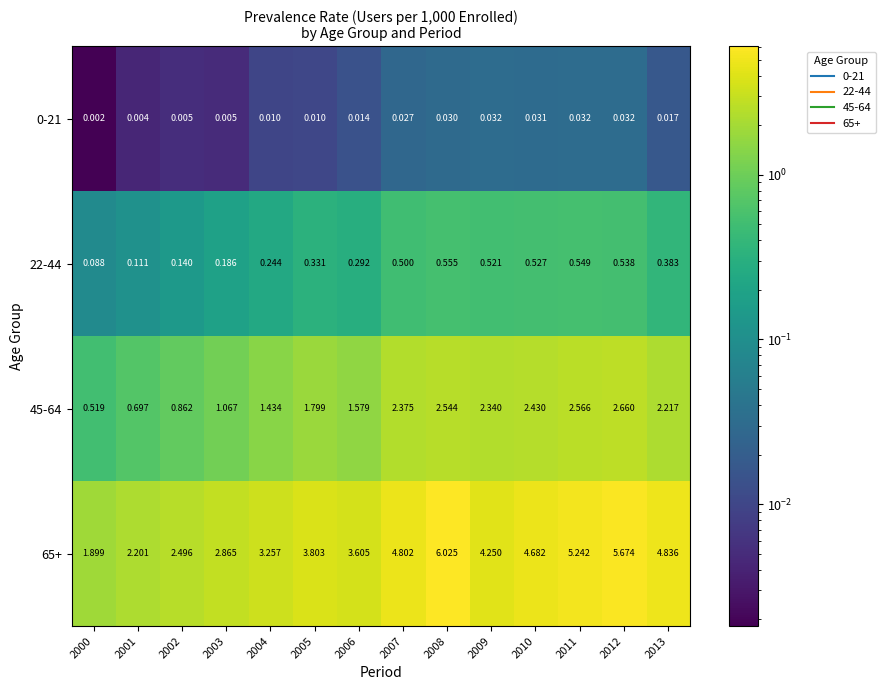

Is the value of 22-44 at 2000 greater than the value of 0-21 at 2010?

Yes